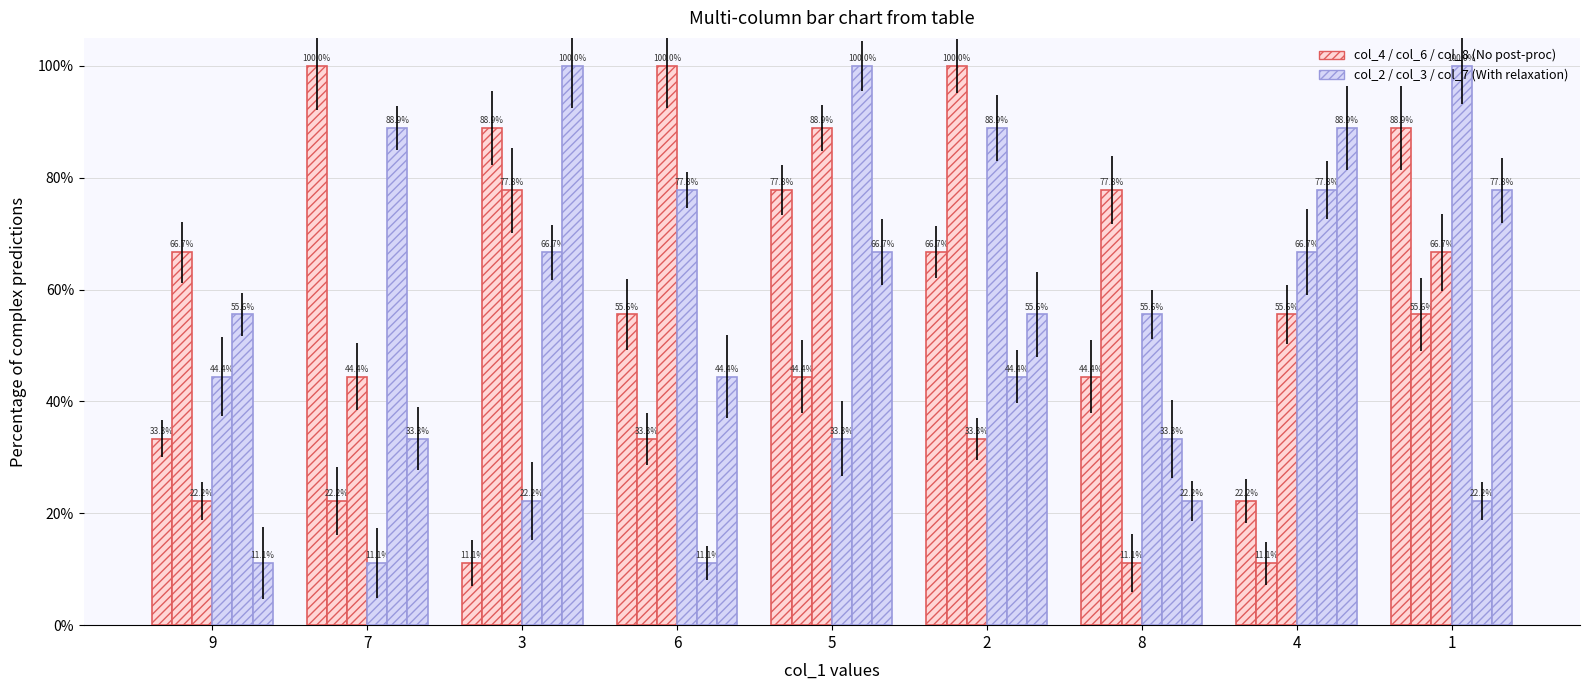

What position from the right is 8?

3